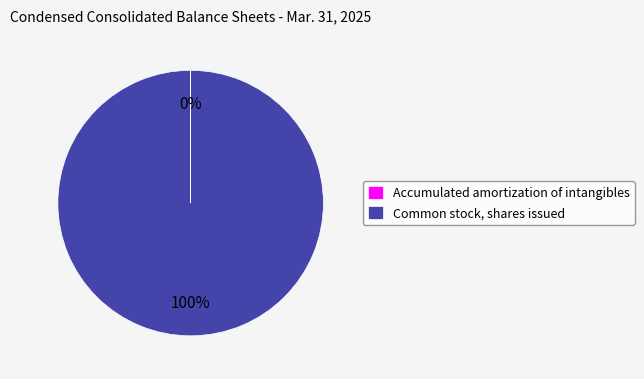

To the nearest percent, what percentage of the pie is Common stock, shares issued?

100%